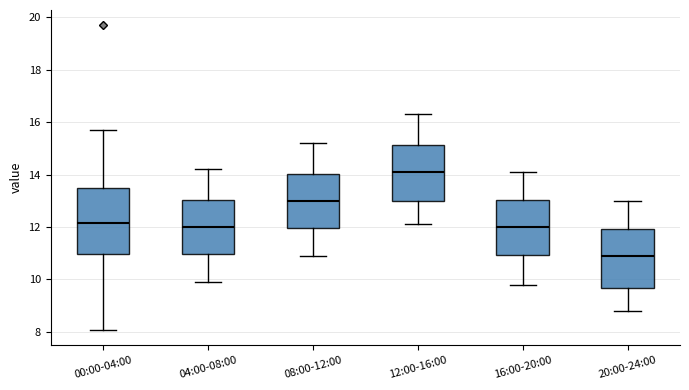

Reading left to right, transcribe this box plot: for each box, give where its median line is, the range the box spans, and where its two whiskers end, as read against the y-axis. The values are not printed on the chart, so give them approximately, as read against the axis.

00:00-04:00: median 12.2, box 11.0 to 13.6, whiskers 8.0 to 15.8
04:00-08:00: median 12.0, box 11.0 to 13.0, whiskers 10.0 to 14.2
08:00-12:00: median 13.0, box 12.0 to 14.0, whiskers 11.0 to 15.2
12:00-16:00: median 14.2, box 13.0 to 15.2, whiskers 12.2 to 16.4
16:00-20:00: median 12.0, box 11.0 to 13.0, whiskers 9.8 to 14.2
20:00-24:00: median 11.0, box 9.6 to 12.0, whiskers 8.8 to 13.0